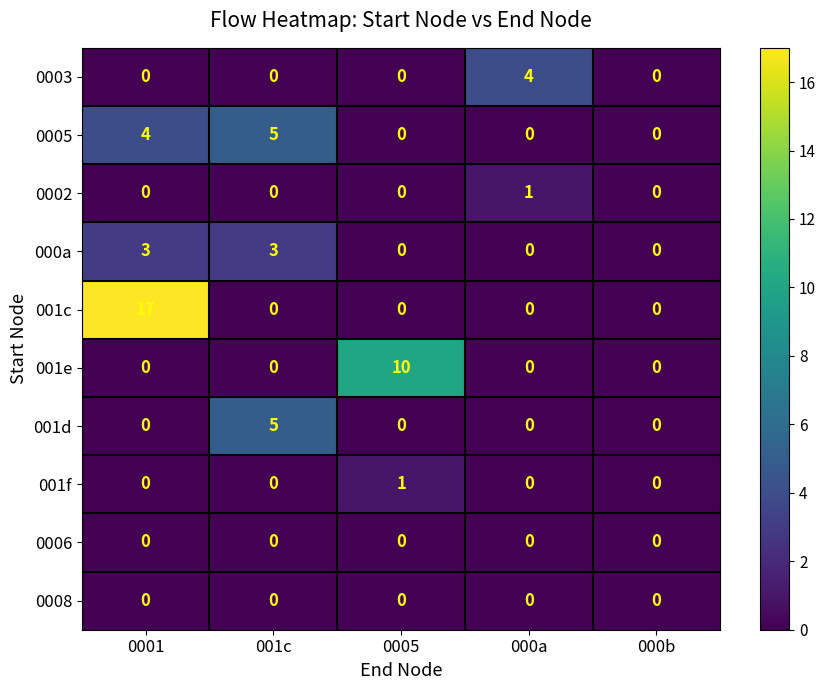

The 001c series shows 0 at 0005. True or false?

True